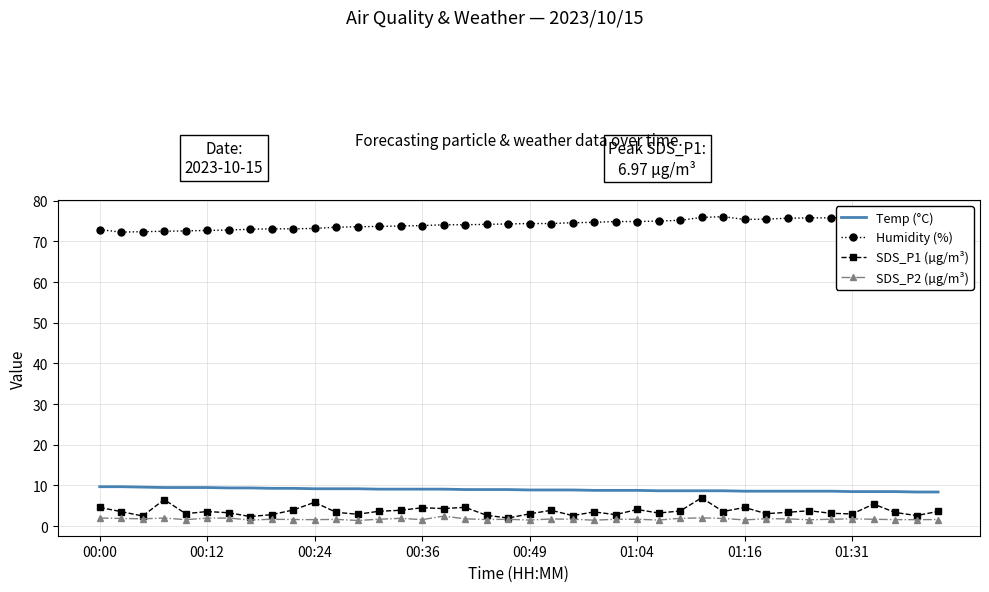

What is the lowest value of the SDS_P1 (µg/m³) series?

2.0